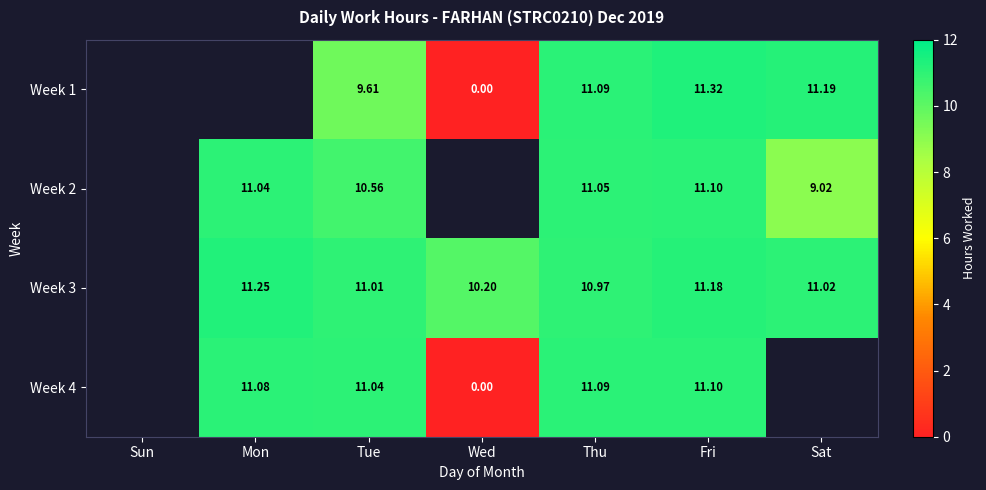

Rank the categories by Week 1 value from lowest to highest.

Wed, Sun, Mon, Tue, Thu, Sat, Fri